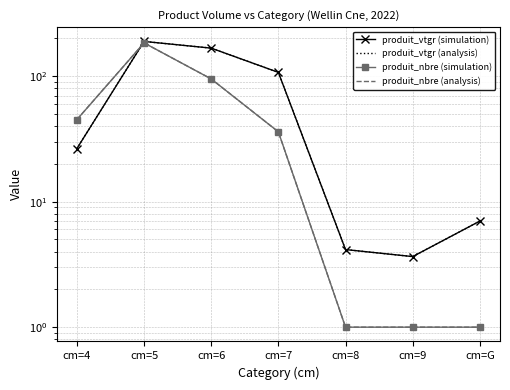

At which category is the sum across all series the highest?

cm=5